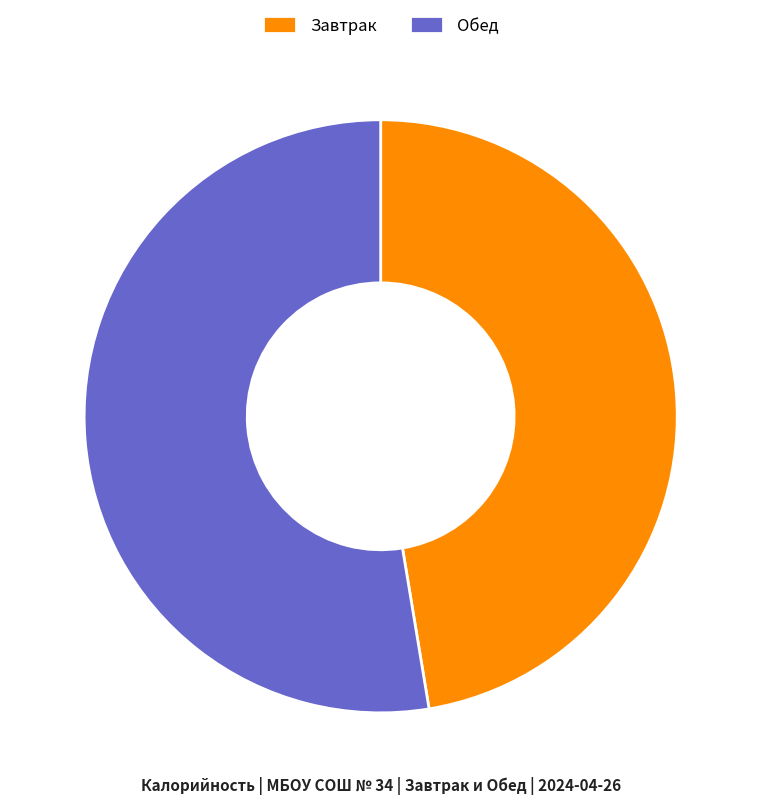

Does any single category account for the majority?

Yes